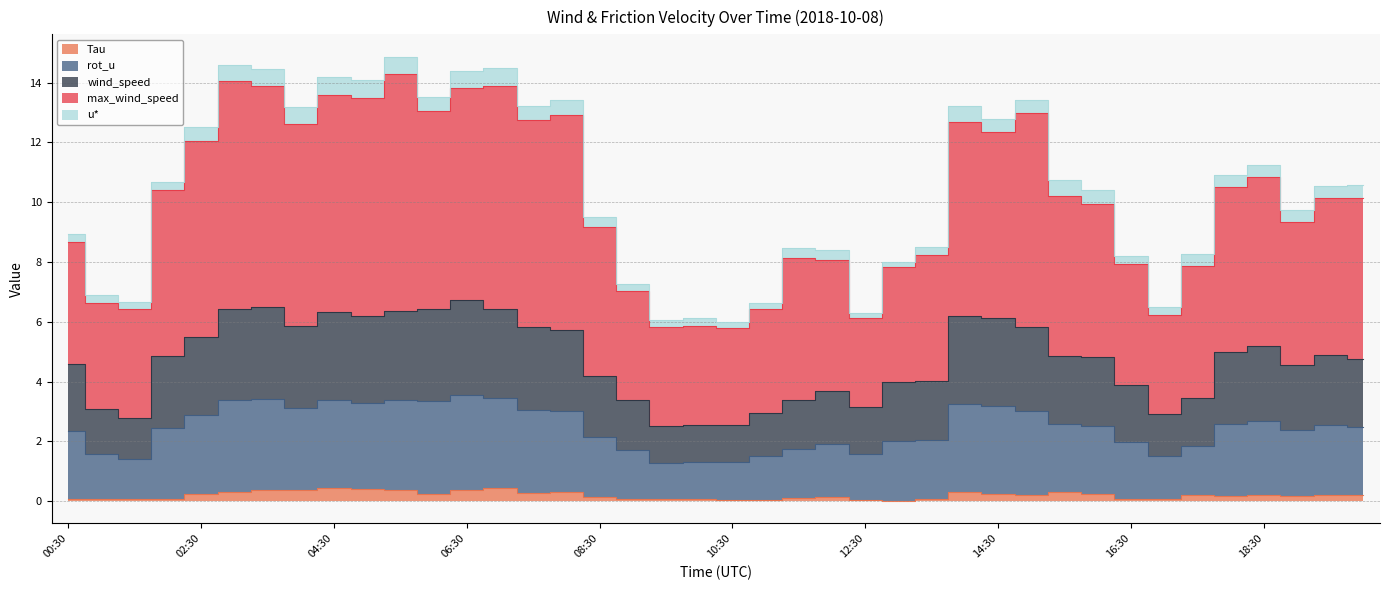

How many interior local valleys does the Tau series have?

10